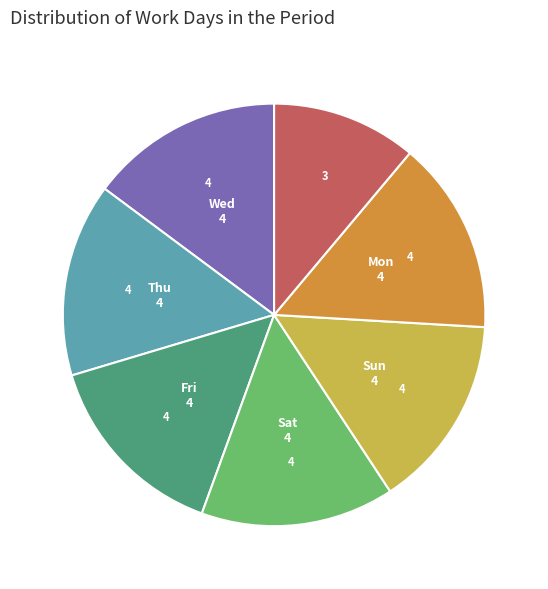

Is there a majority slice in this chart?

No